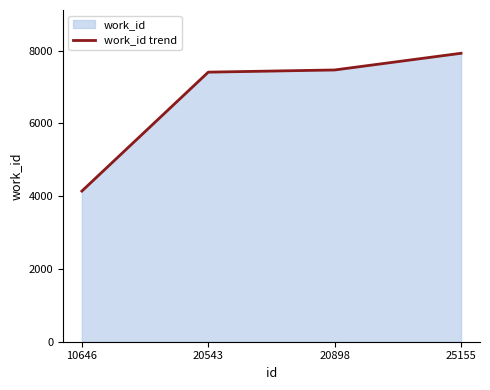

The chart shows a value of 1708 at 20543. True or false?

False